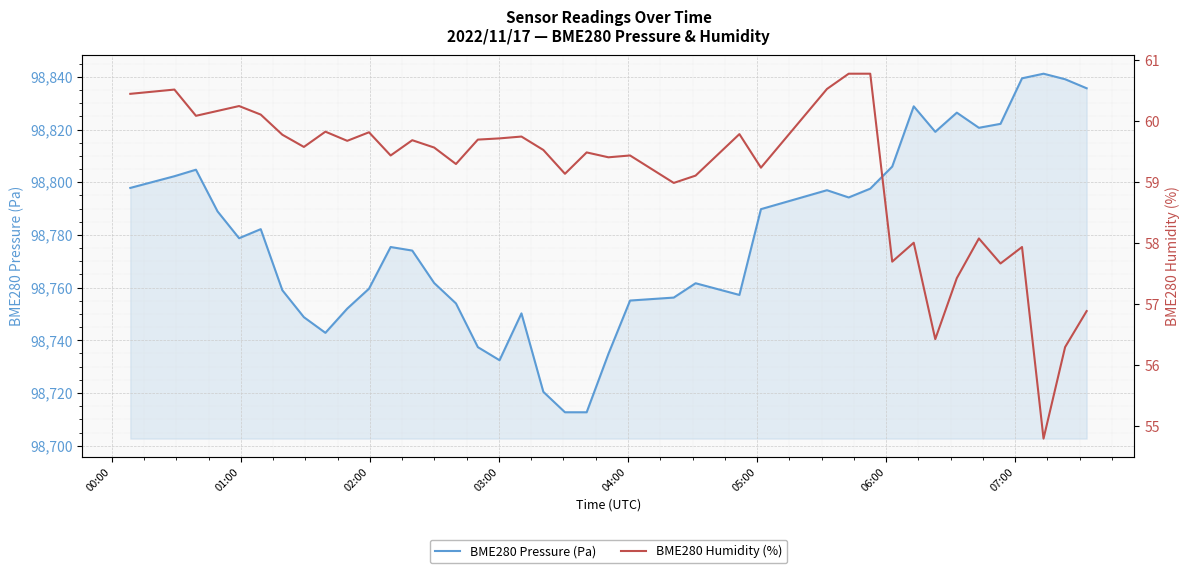

The BME280 Humidity (%) series shows 26.4 at 02:00. True or false?

False